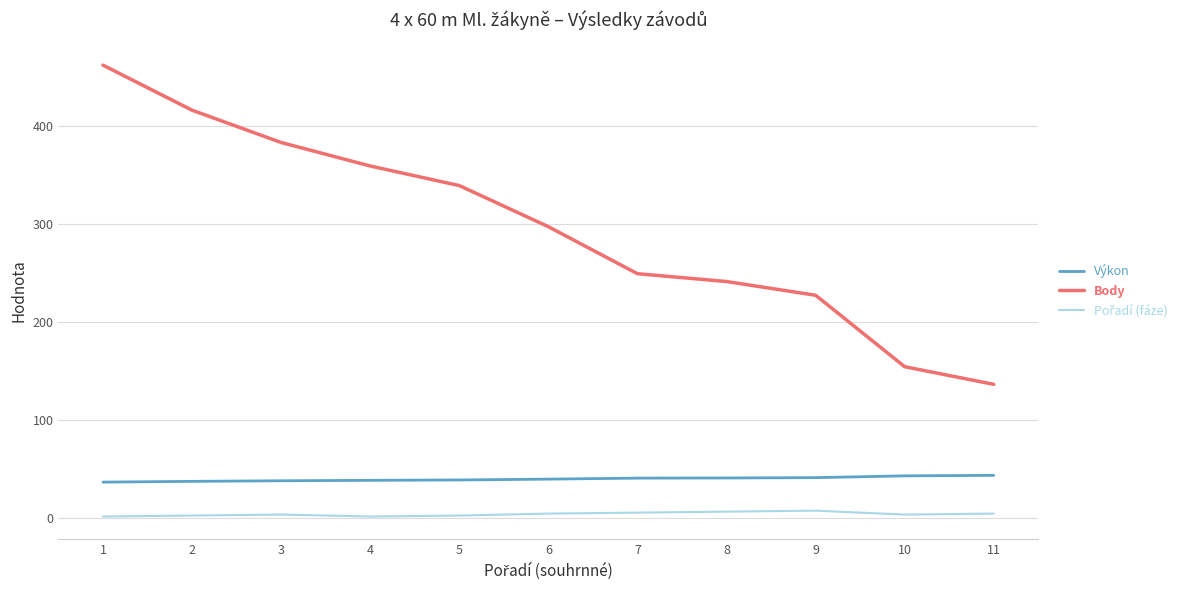

Which series has the largest range (max minus min)?

Body